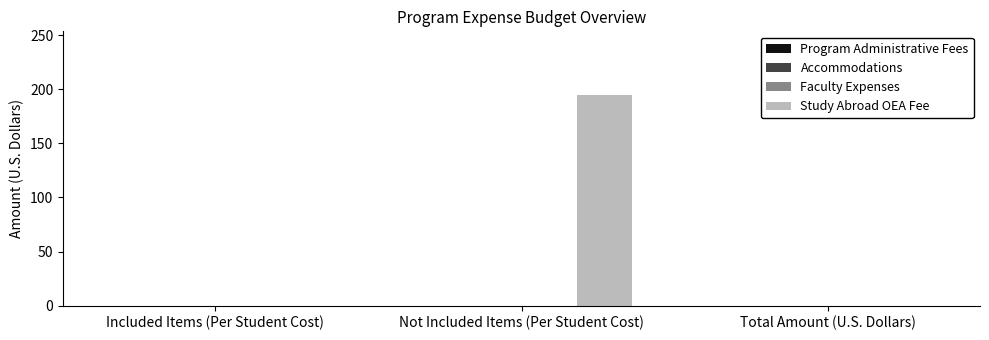

What is the sum of all values?

195